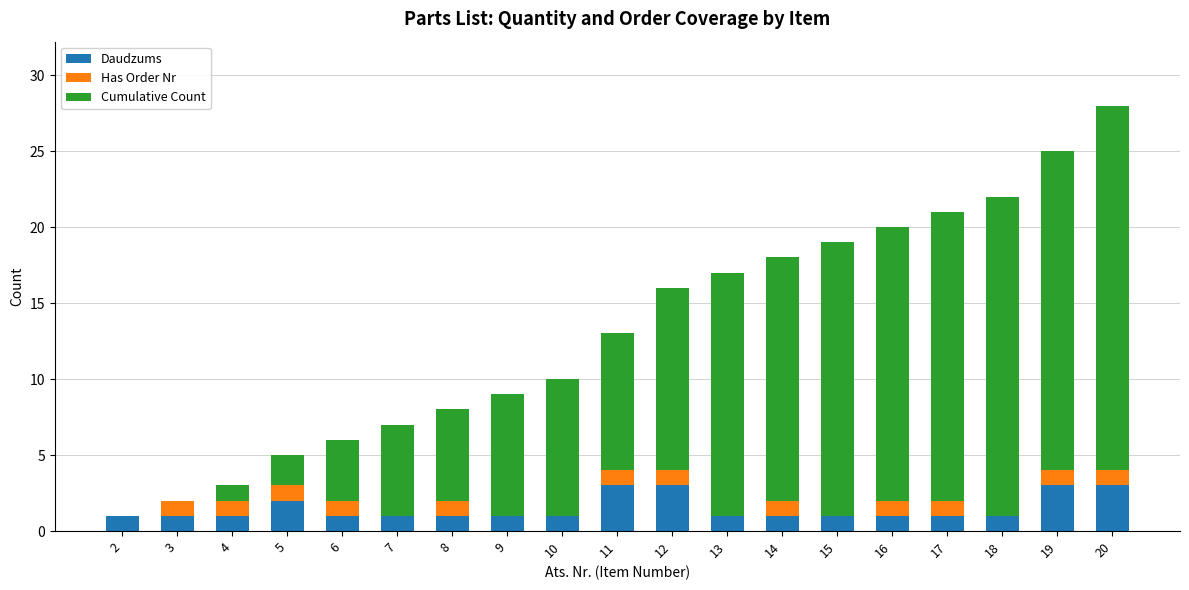

What is the highest value of the Daudzums series?

3